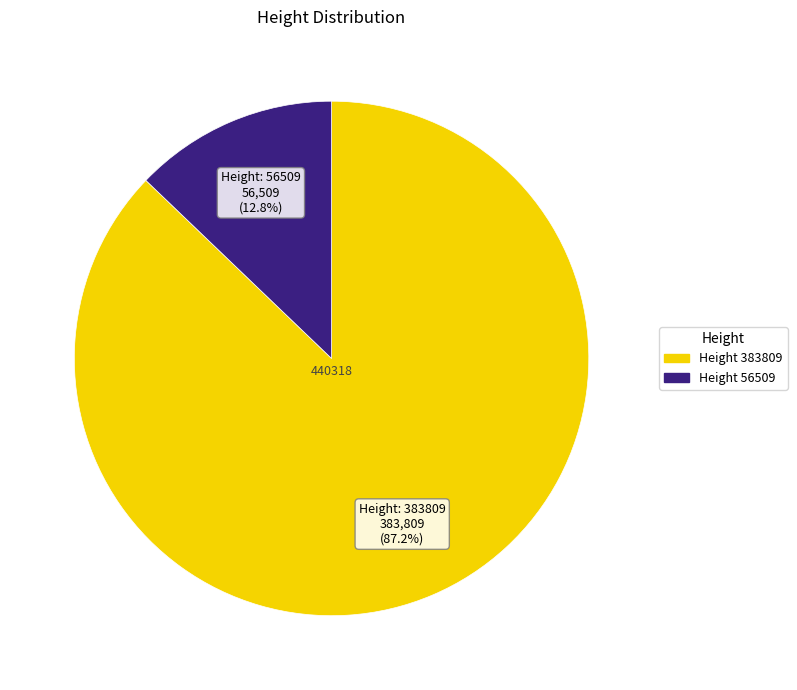

Which category has the biggest portion of the pie?

383809